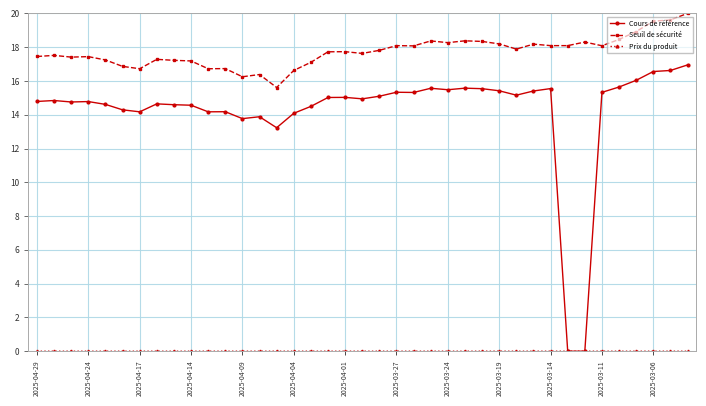

Which series has the largest range (max minus min)?

Cours de référence